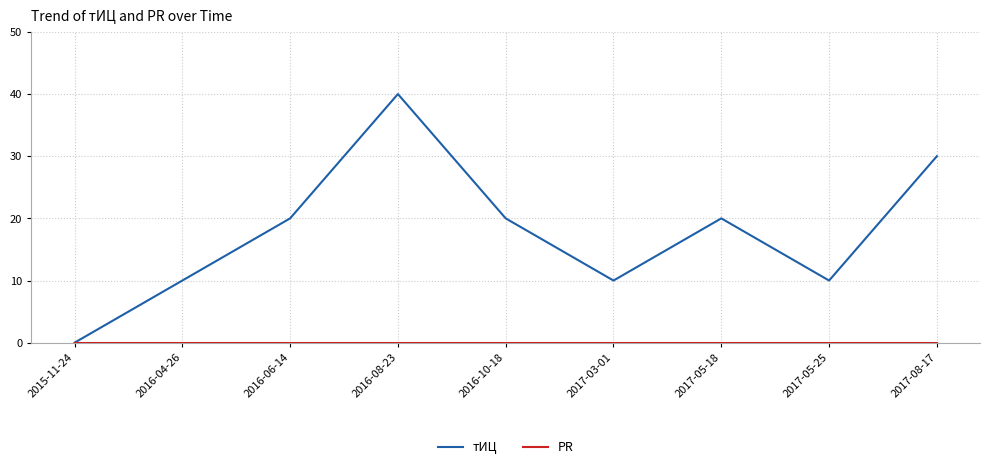

What position from the right is 2016-08-23?

6